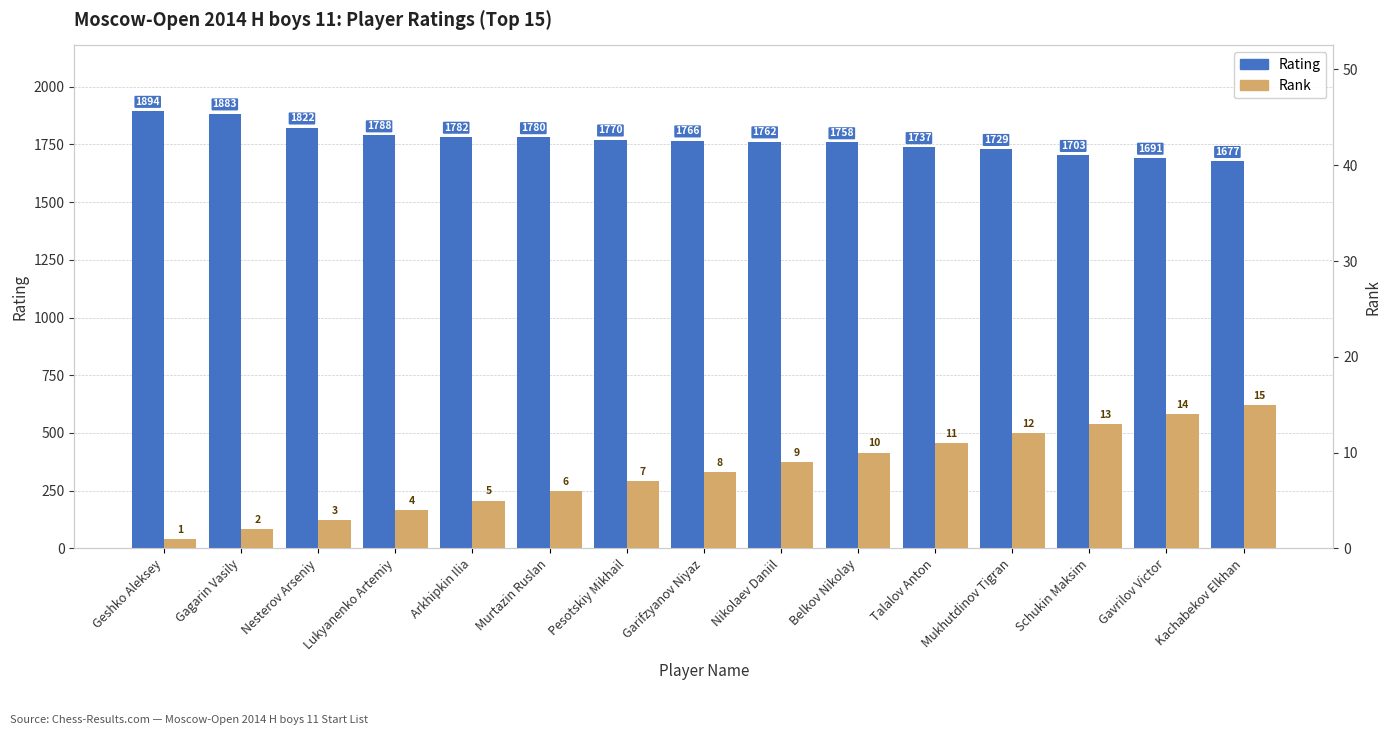

What is the value of the Rank bar at the 14th from the left?

14